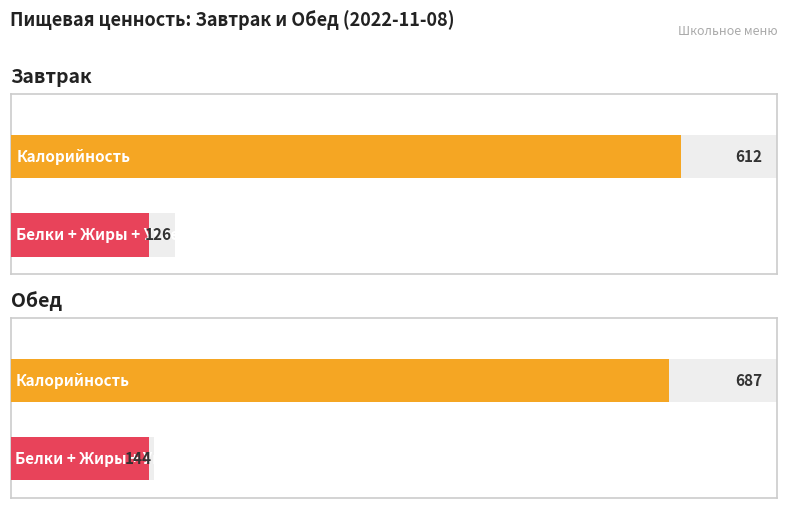

Which label corresponds to the largest value in the chart?

Обед